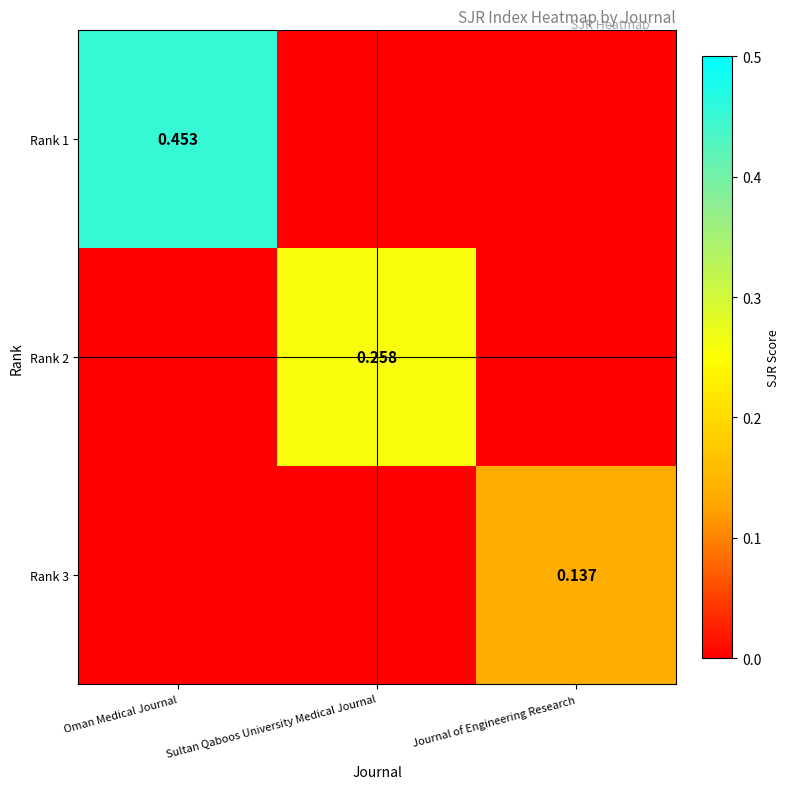

Is the value of Rank 1 at Oman Medical Journal greater than the value of Rank 3 at Journal of Engineering Research?

Yes